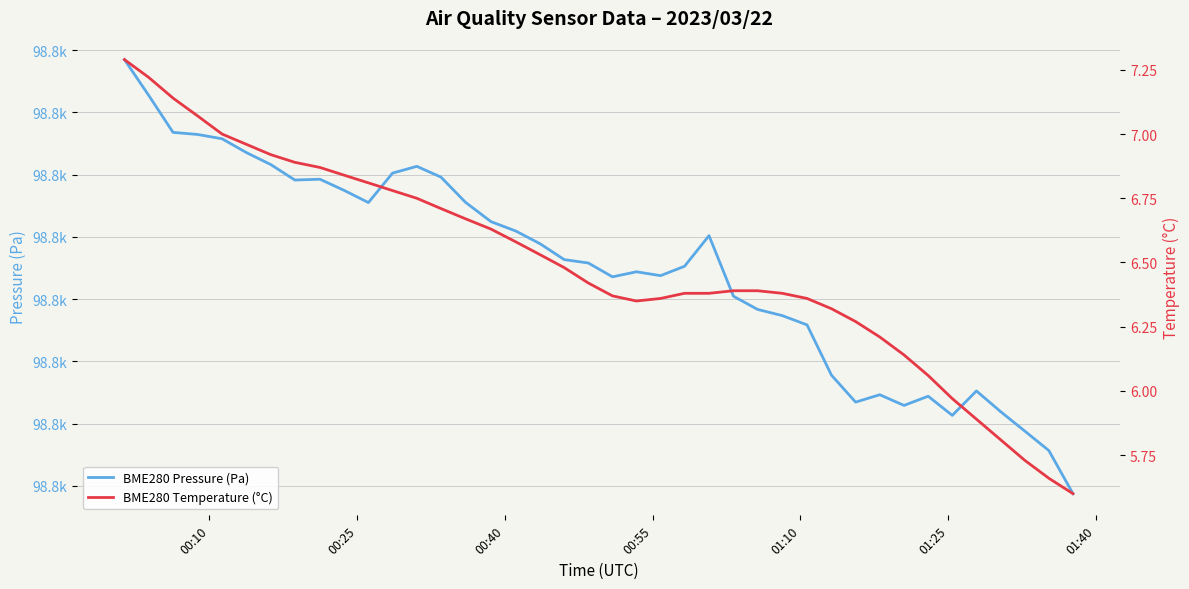

Count the number of categories in the chart.

40